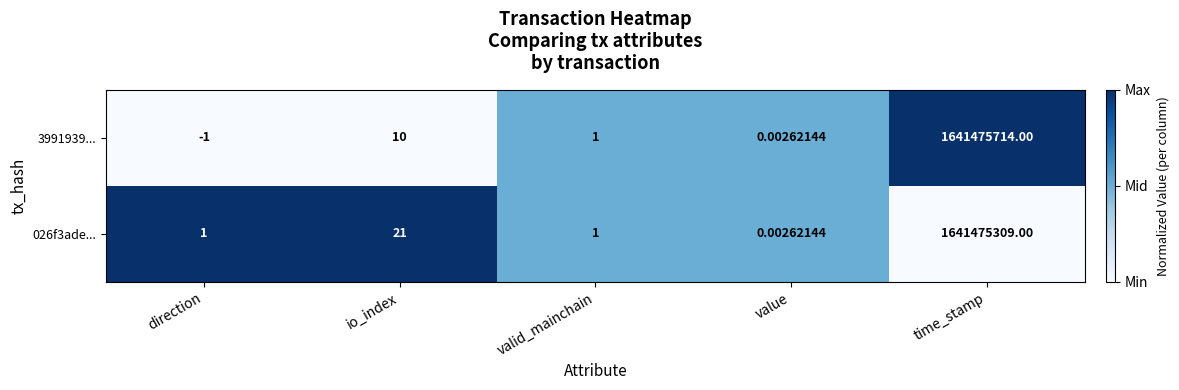

Which series has the largest total across all categories?

3991939...